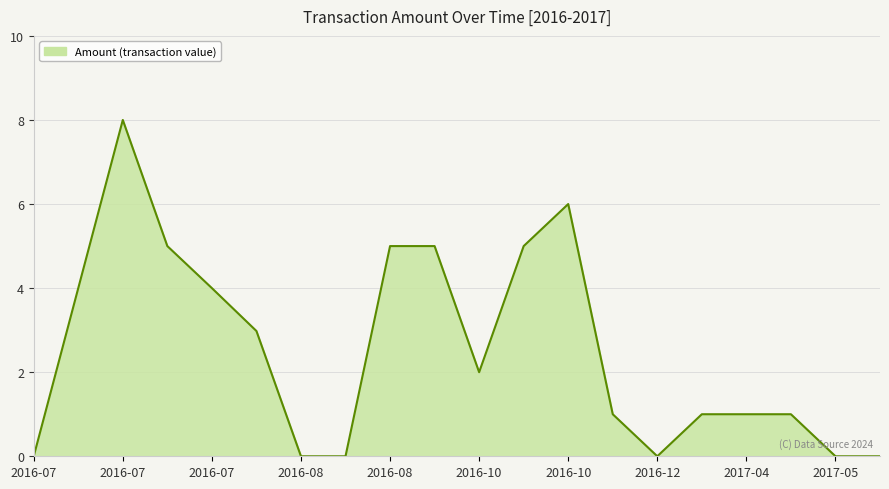

What is the greatest value displayed?

8.0